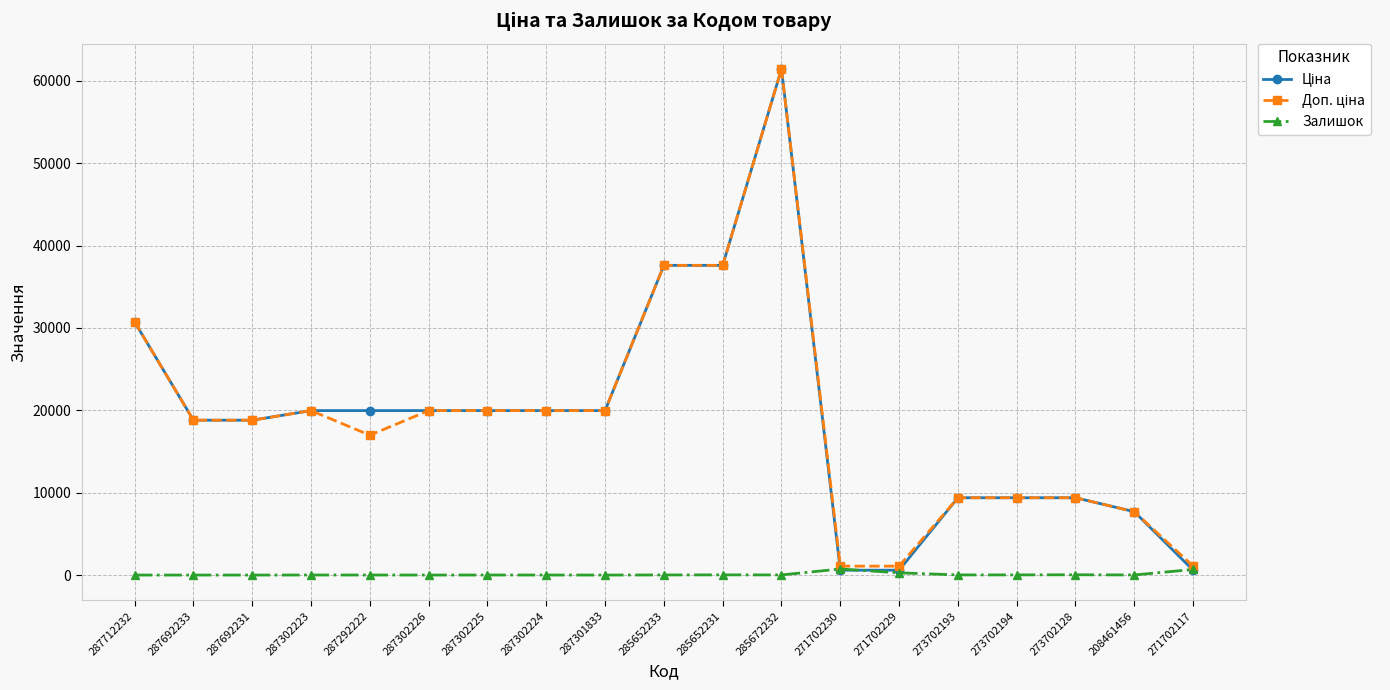

At how many categories does at least one series exceed 5227?

16